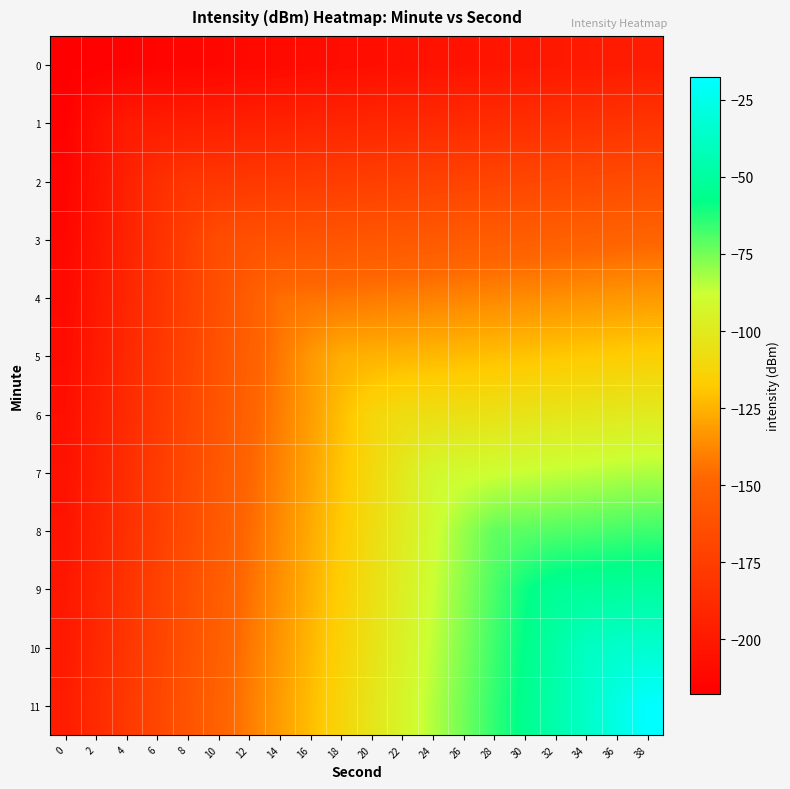

Reading right to left, what are all the values shown in this chart?

0: 38=-197.6	36=-198.7	34=-199.7	32=-200.8	30=-201.8	28=-202.9	26=-204.0	24=-205.0	22=-206.1	20=-207.1	18=-208.2	16=-209.2	14=-210.3	12=-211.3	10=-212.4	8=-213.4	6=-214.5	4=-215.5	2=-216.6	0=-217.6
1: 38=-181.3	36=-182.3	34=-183.4	32=-184.4	30=-185.5	28=-186.5	26=-187.6	24=-188.6	22=-189.7	20=-190.7	18=-191.8	16=-192.9	14=-193.9	12=-195.0	10=-196.0	8=-197.1	6=-198.1	4=-199.2	2=-206.3	0=-215.8
2: 38=-164.9	36=-166.0	34=-167.0	32=-168.1	30=-169.1	28=-170.2	26=-171.2	24=-172.3	22=-173.3	20=-174.4	18=-175.4	16=-176.5	14=-177.5	12=-178.6	10=-179.6	8=-180.7	6=-185.6	4=-195.1	2=-204.5	0=-214.0
3: 38=-148.5	36=-149.6	34=-150.7	32=-151.7	30=-152.8	28=-153.8	26=-154.9	24=-155.9	22=-157.0	20=-158.0	18=-159.1	16=-160.1	14=-161.2	12=-162.2	10=-164.8	8=-174.3	6=-183.8	4=-193.2	2=-202.7	0=-212.2
4: 38=-132.2	36=-133.2	34=-134.3	32=-135.3	30=-136.4	28=-137.4	26=-138.5	24=-139.6	22=-140.6	20=-141.7	18=-142.7	16=-143.8	14=-144.8	12=-153.5	10=-163.0	8=-172.5	6=-181.9	4=-191.4	2=-200.9	0=-210.4
5: 38=-115.8	36=-116.9	34=-117.9	32=-119.0	30=-120.0	28=-121.1	26=-122.1	24=-123.2	22=-124.2	20=-125.3	18=-126.3	16=-132.8	14=-142.2	12=-151.7	10=-161.2	8=-170.7	6=-180.1	4=-189.6	2=-199.1	0=-208.5
6: 38=-99.5	36=-100.5	34=-101.6	32=-102.6	30=-103.7	28=-104.7	26=-105.8	24=-106.8	22=-107.9	20=-112.0	18=-121.5	16=-130.9	14=-140.4	12=-149.9	10=-159.4	8=-168.8	6=-178.3	4=-187.8	2=-197.3	0=-206.7
7: 38=-83.1	36=-84.1	34=-85.2	32=-86.3	30=-87.3	28=-88.4	26=-89.4	24=-91.2	22=-100.7	20=-110.2	18=-119.6	16=-129.1	14=-138.6	12=-148.1	10=-157.5	8=-167.0	6=-176.5	4=-186.0	2=-195.4	0=-204.9
8: 38=-66.7	36=-67.8	34=-68.8	32=-69.9	30=-70.9	28=-72.0	26=-79.9	24=-89.4	22=-98.9	20=-108.4	18=-117.8	16=-127.3	14=-136.8	12=-146.3	10=-155.7	8=-165.2	6=-174.7	4=-184.1	2=-193.6	0=-203.1
9: 38=-50.4	36=-51.4	34=-52.5	32=-53.5	30=-59.2	28=-68.6	26=-78.1	24=-87.6	22=-97.1	20=-106.5	18=-116.0	16=-125.5	14=-135.0	12=-144.4	10=-153.9	8=-163.4	6=-172.9	4=-182.3	2=-191.8	0=-201.3
10: 38=-34.0	36=-35.1	34=-38.4	32=-47.9	30=-57.4	28=-66.8	26=-76.3	24=-85.8	22=-95.2	20=-104.7	18=-114.2	16=-123.7	14=-133.1	12=-142.6	10=-152.1	8=-161.6	6=-171.0	4=-180.5	2=-190.0	0=-199.5
11: 38=-17.6	36=-27.1	34=-36.6	32=-46.1	30=-55.5	28=-65.0	26=-74.5	24=-84.0	22=-93.4	20=-102.9	18=-112.4	16=-121.8	14=-131.3	12=-140.8	10=-150.3	8=-159.7	6=-169.2	4=-178.7	2=-188.2	0=-197.6